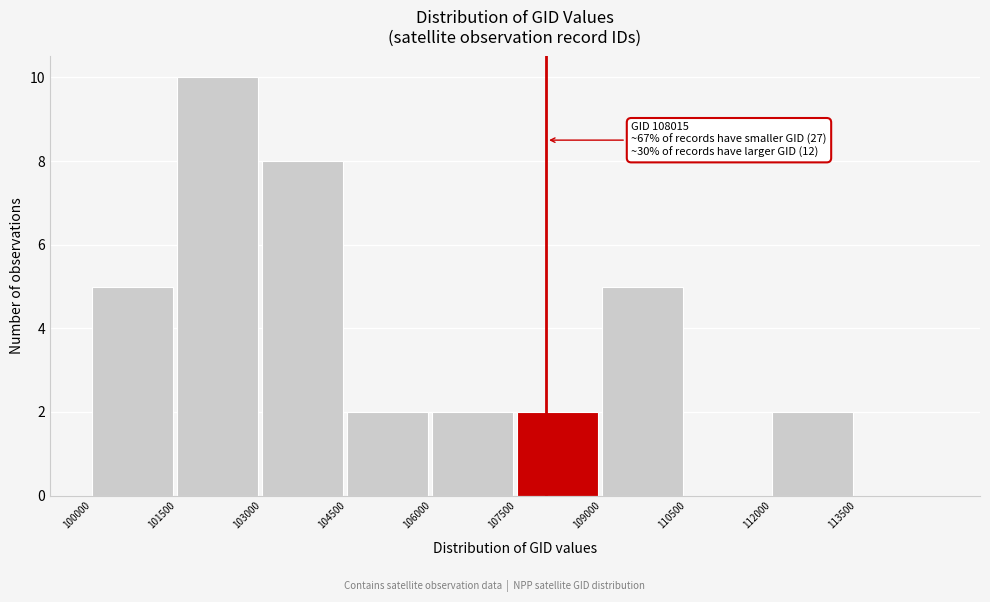

Over which range of the x-axis is the bar tallest?

101500 to 103000